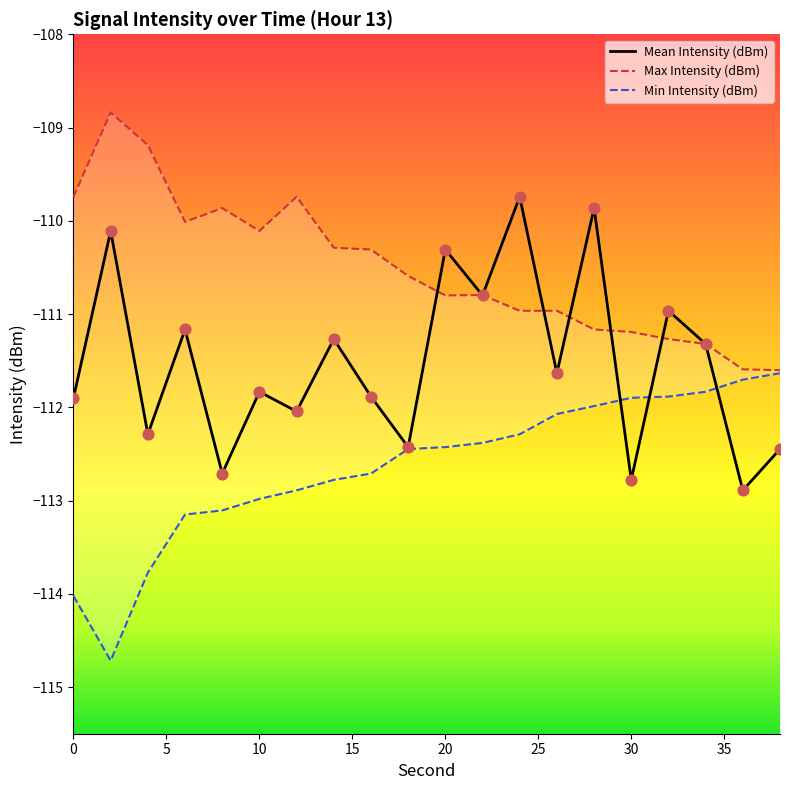

What are all the series names shown in the legend?

Mean Intensity (dBm), Max Intensity (dBm), Min Intensity (dBm)